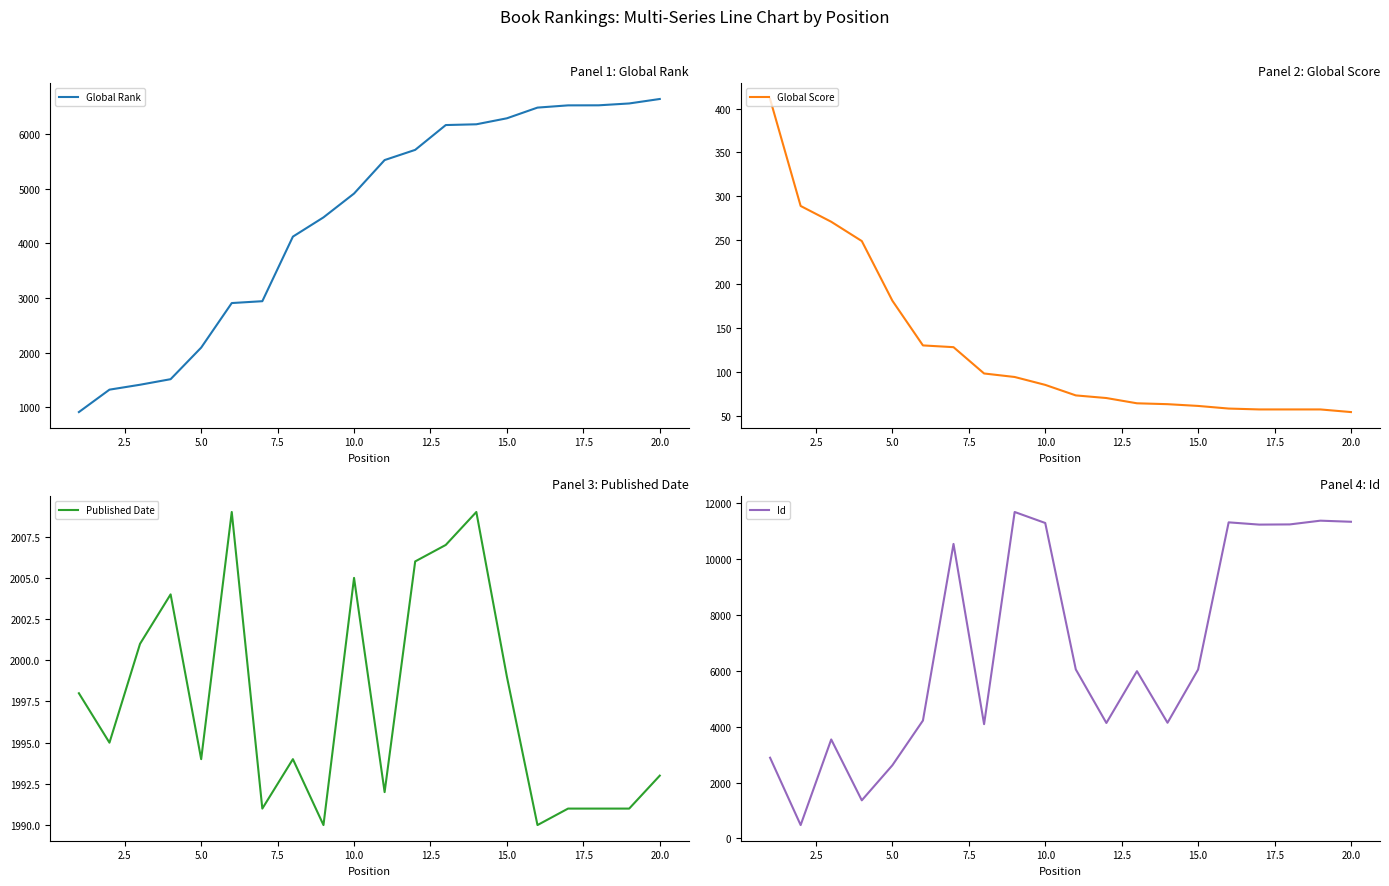

What is the value of the Id point at the 16th from the left?

11322